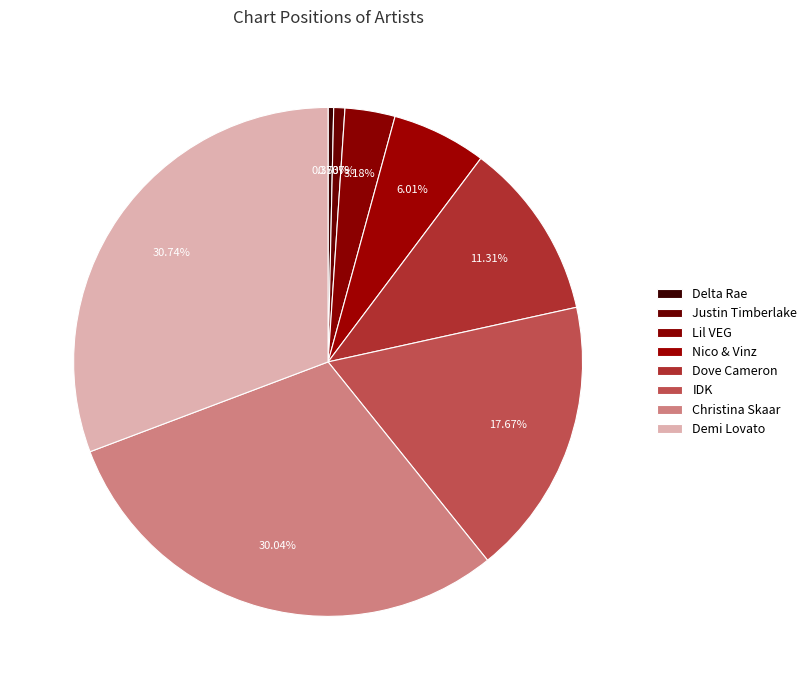

How many slices are in this pie chart?

8